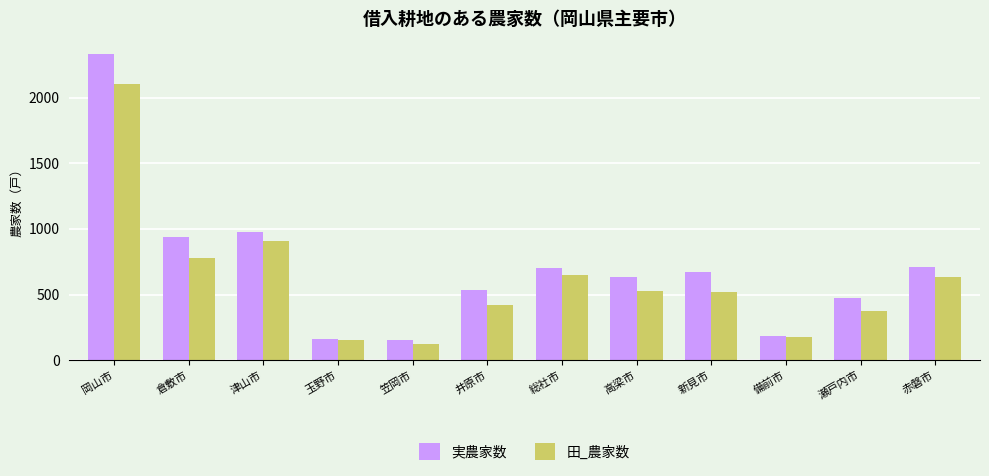

What is the smallest value displayed?

127